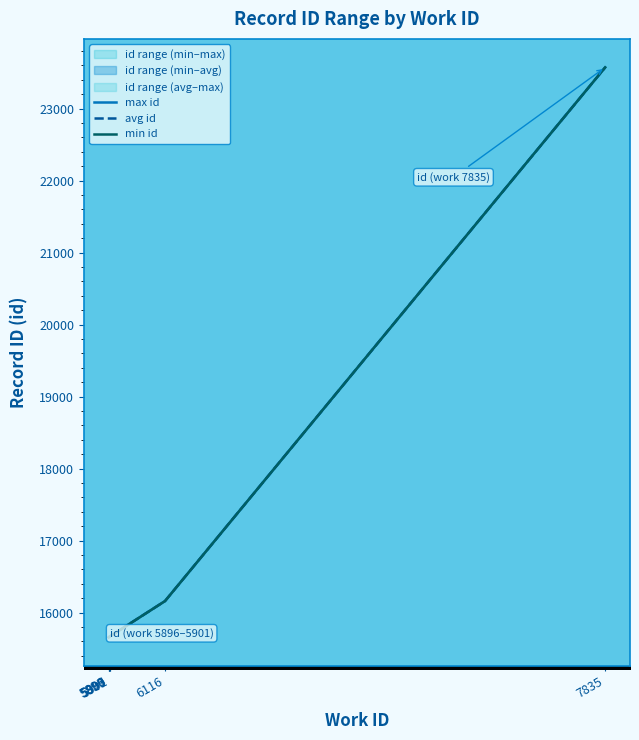

What are all the series names shown in the legend?

max id, avg id, min id